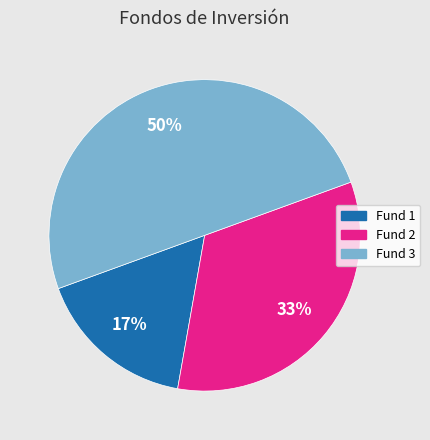

To the nearest percent, what is the difference between the largest and smallest slice percentages?

33%